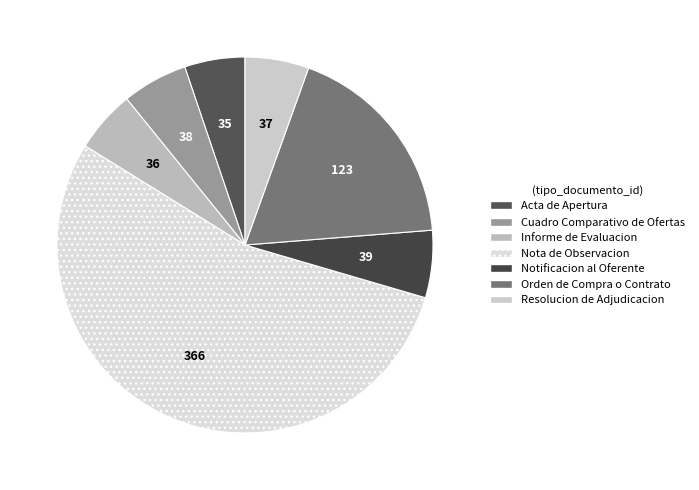

What is the total percentage of Informe de Evaluacion and Cuadro Comparativo de Ofertas?

11.0%